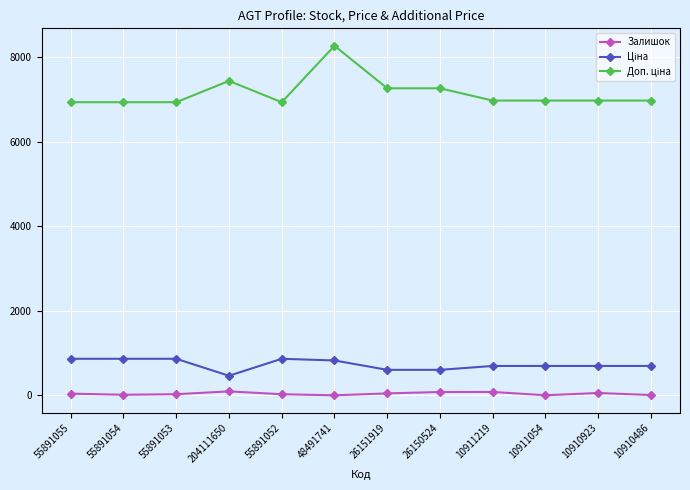

At which category is the sum across all series the highest?

48491741